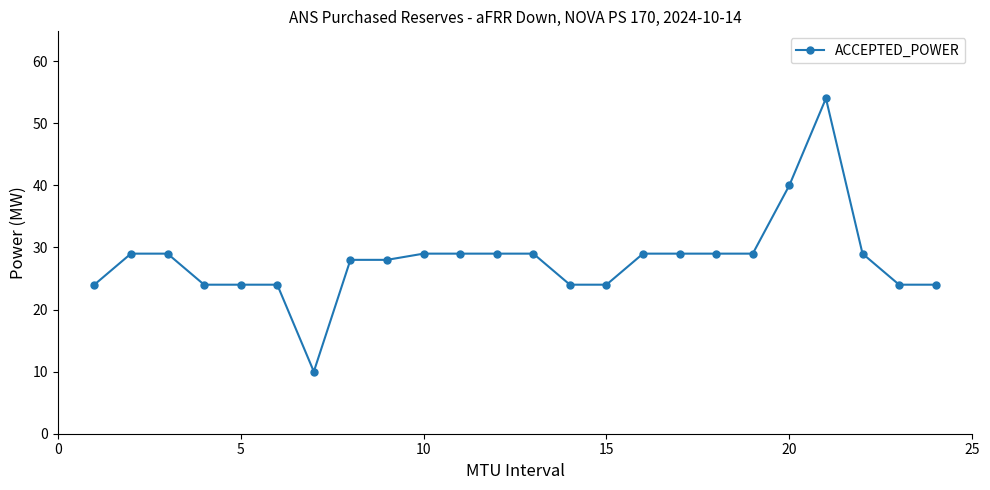

What is the value of the 4th point from the left?

24